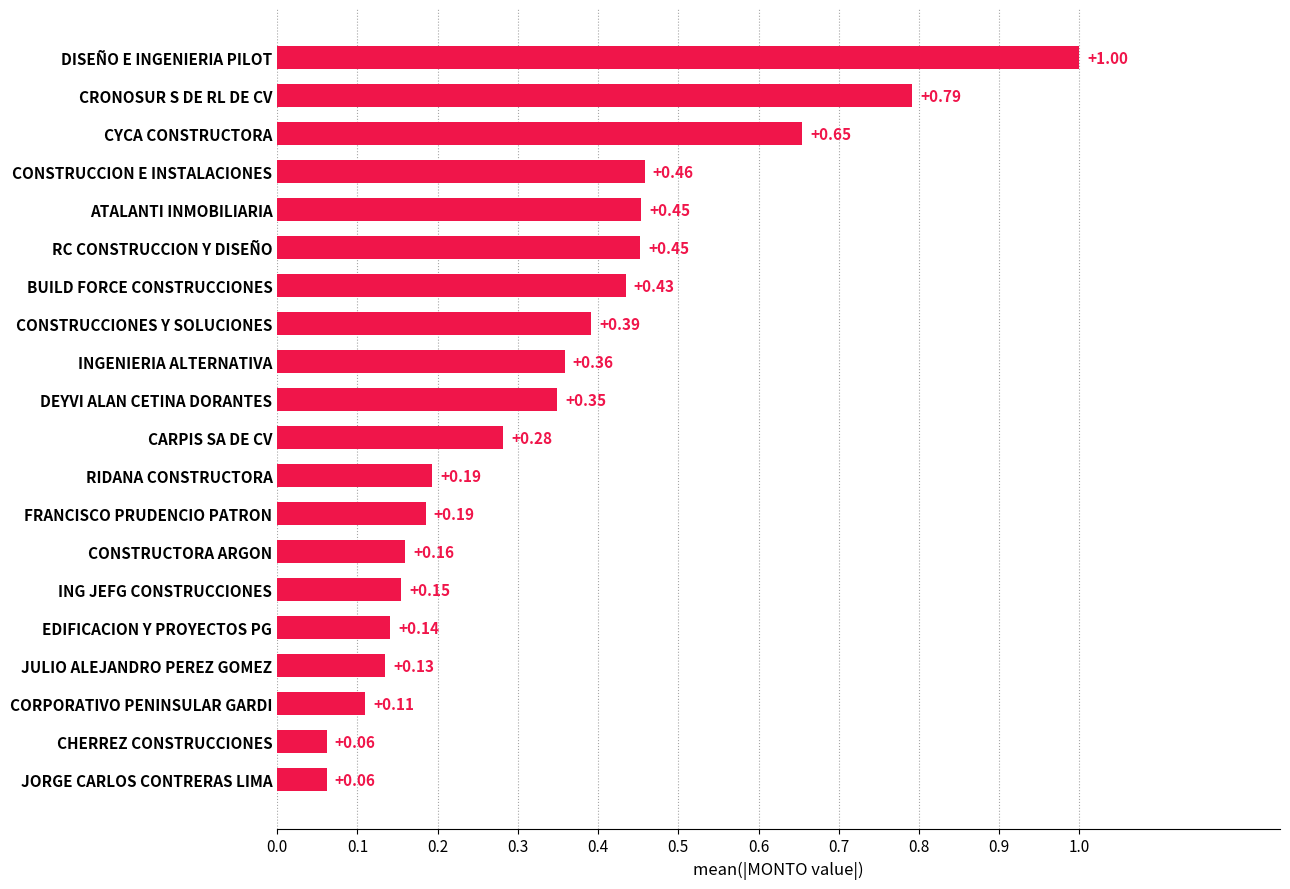

How many categories are shown in the chart?

20